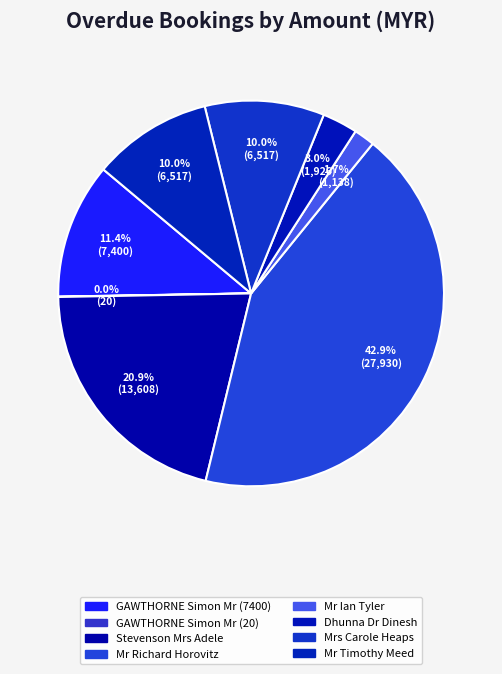

To the nearest percent, what is the average slice percentage?

12%